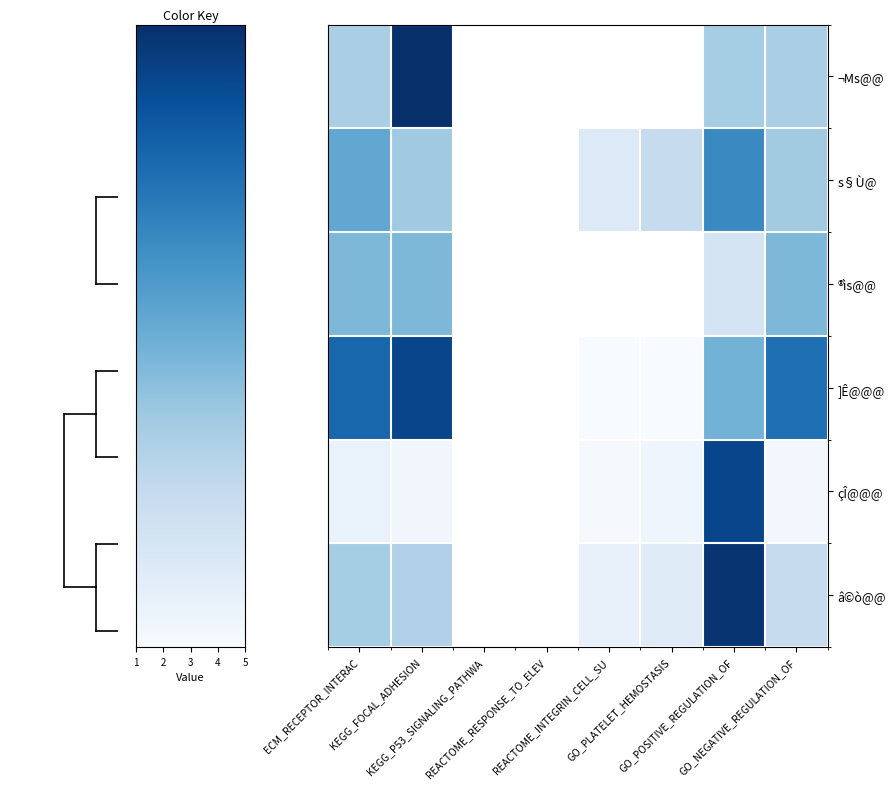

The çÎ@@@ series shows 21.0 at ECM_RECEPTOR_INTERAC. True or false?

False